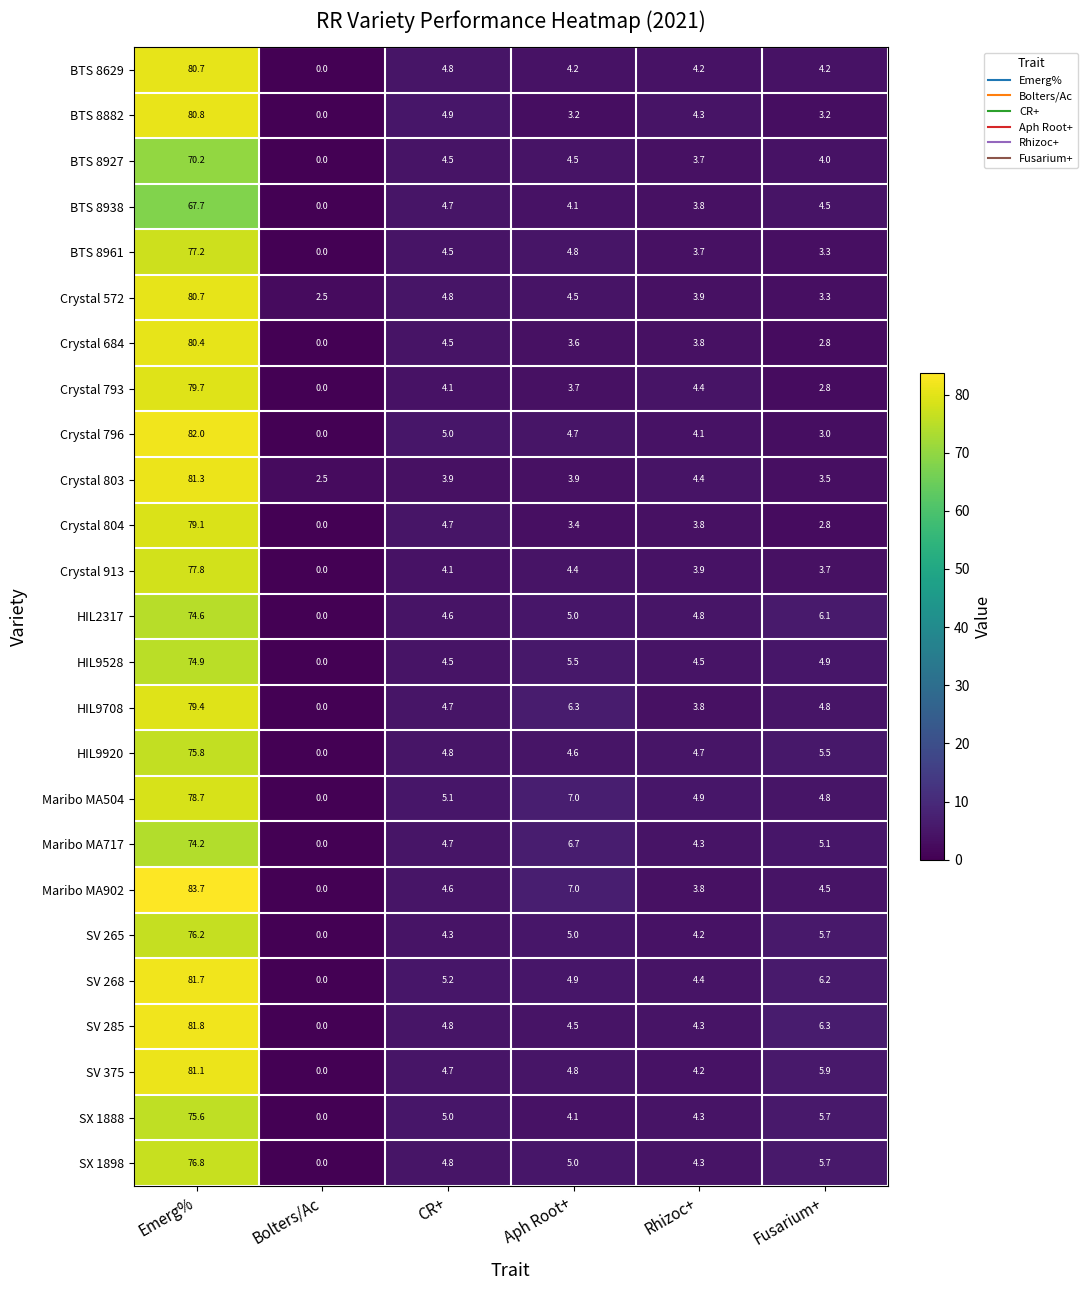

What is the total value across all series at Bolters/Ac?

5.0